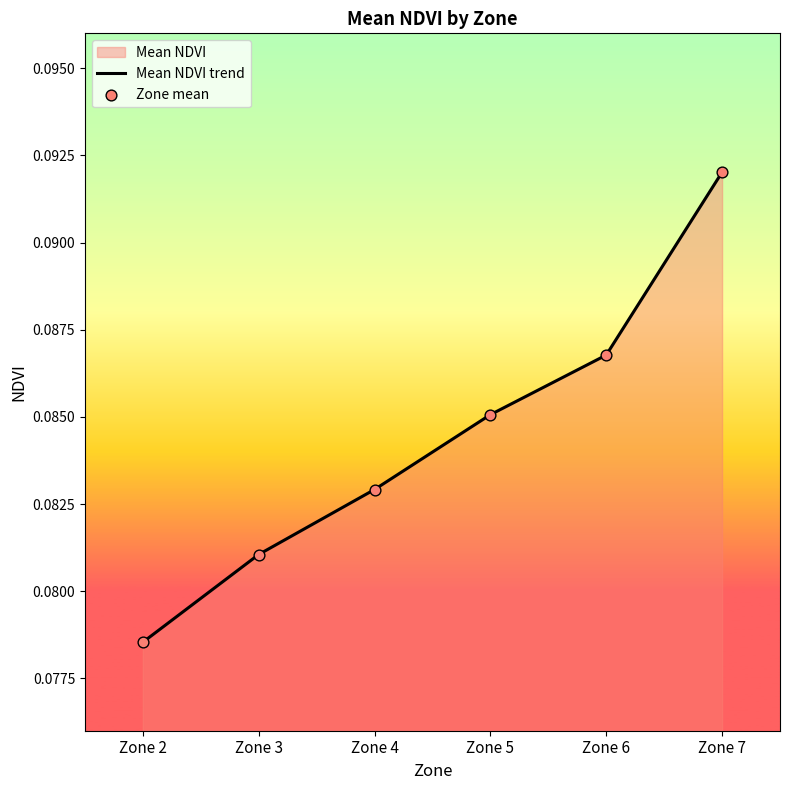

The chart shows a value of 0.0 at Zone 6. True or false?

False